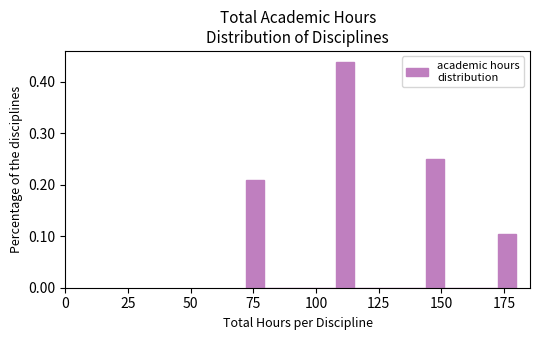

Around what value on the x-axis is the tallest bar? Give the approximate position of its centre, as read against the axis.

110